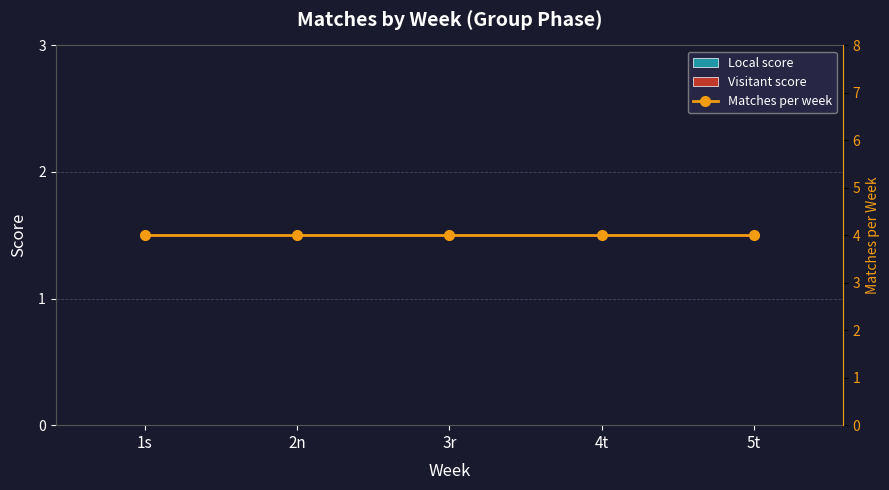

What are all the series names shown in the legend?

Local score, Visitant score, Matches per week